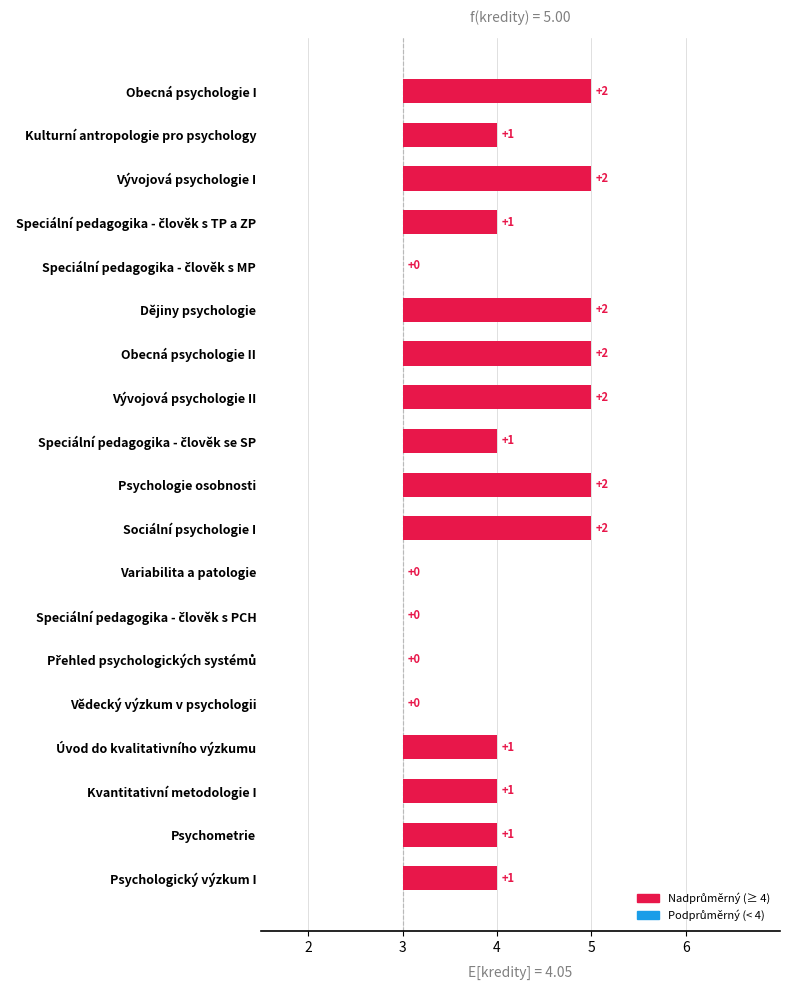

Between Speciální pedagogika - člověk s MP and Variabilita a patologie, which is larger?

Speciální pedagogika - člověk s MP